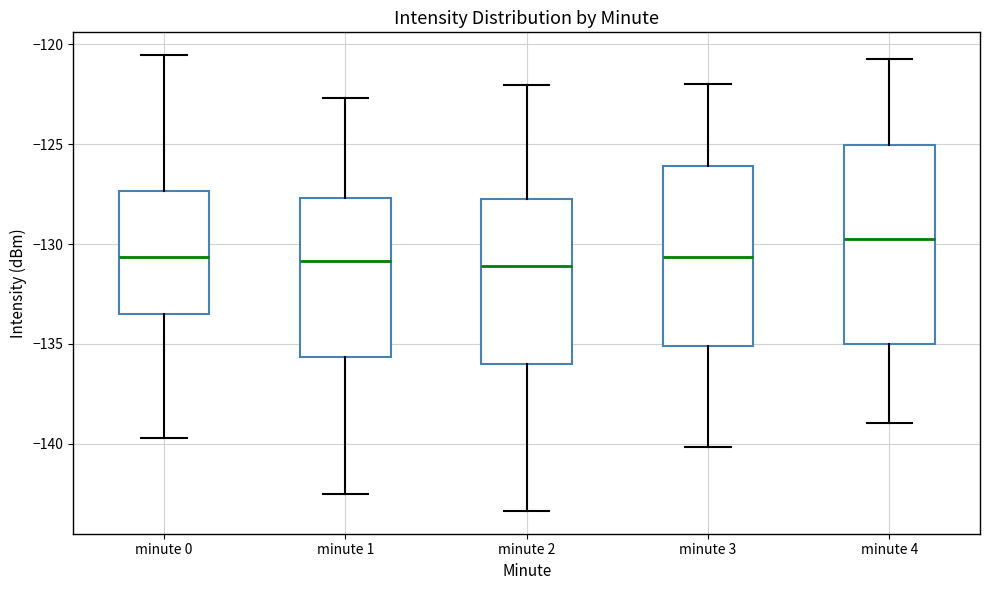

Where does the median line of the box for minute 0 sit on the y-axis? The values are not printed on the chart, so give them approximately, as read against the axis.

-130.5